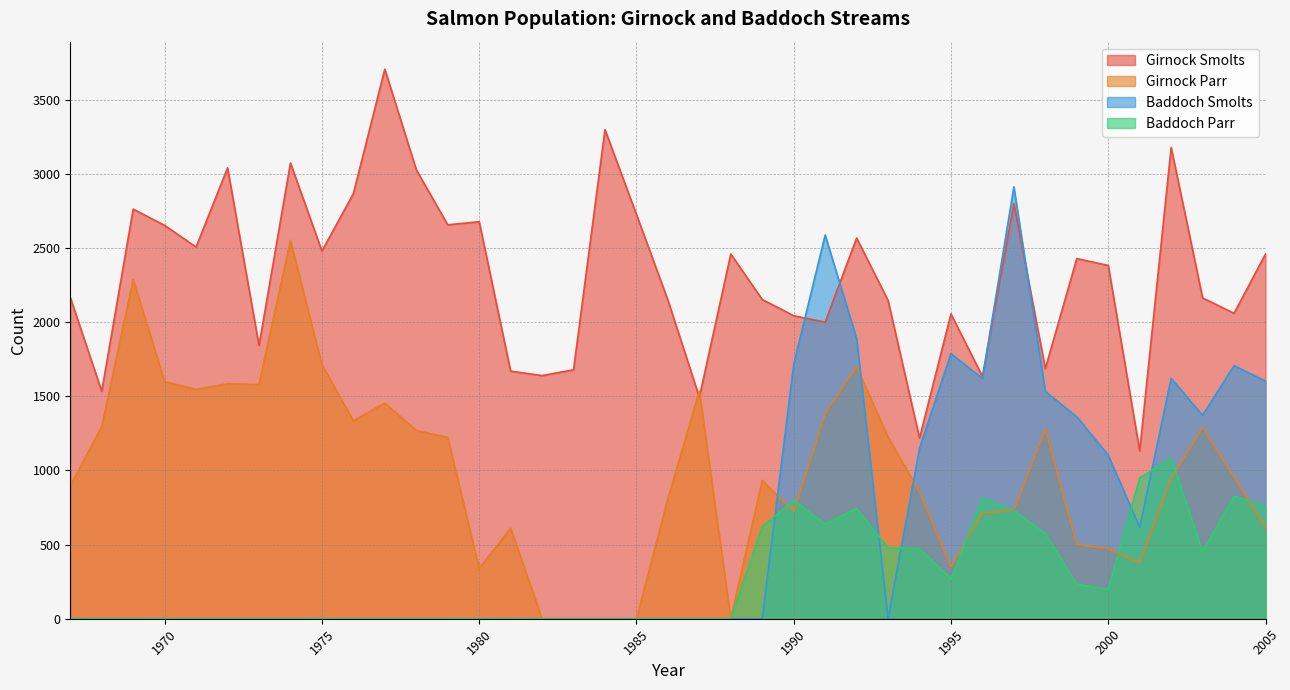

True or false: Girnock Parr and Baddoch Smolts intersect in this chart.

True